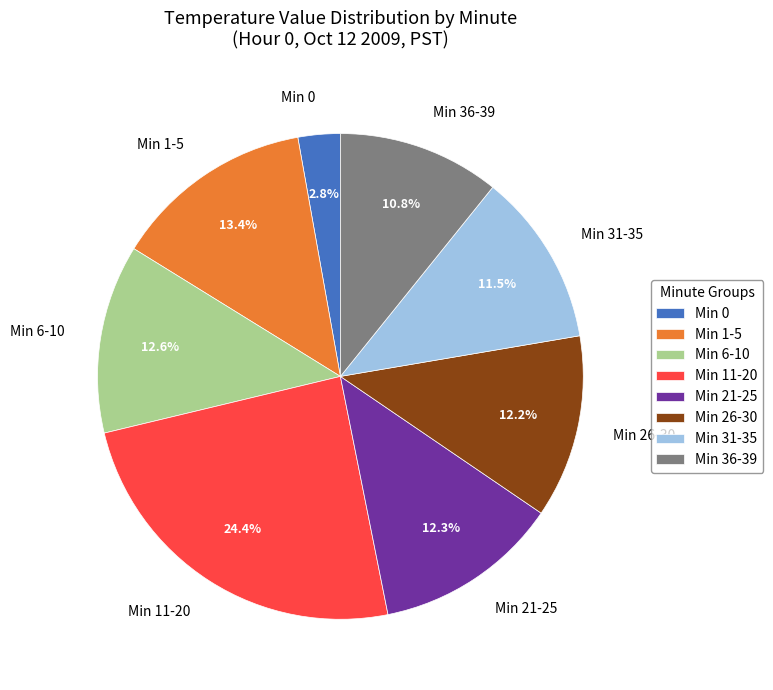

Which has a higher value, Min 36-39 or Min 1-5?

Min 1-5